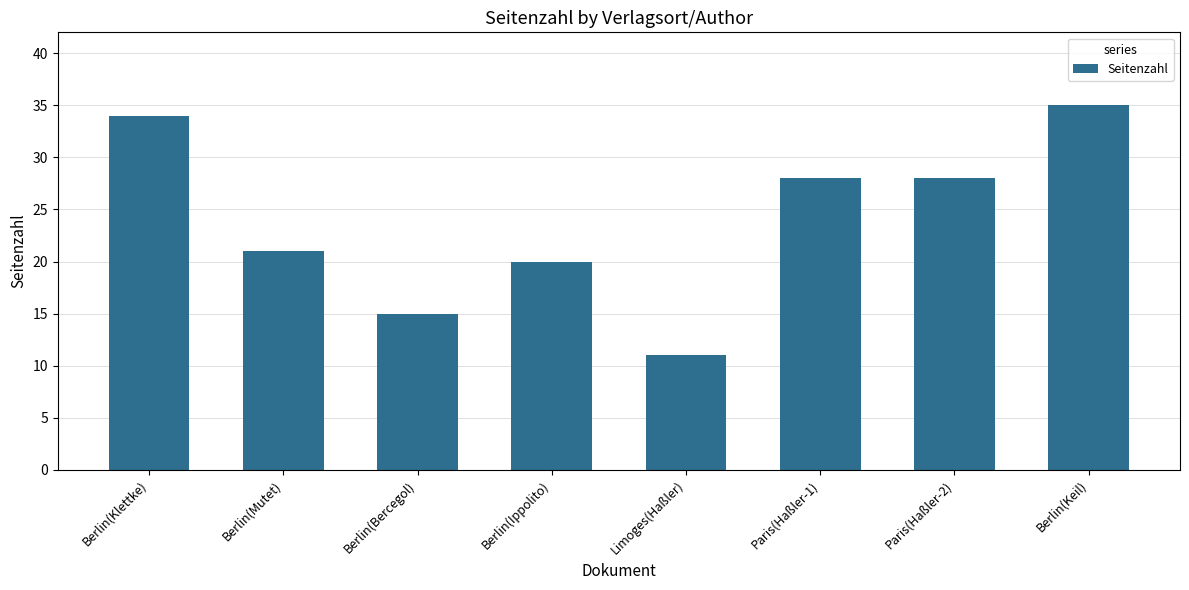

At which category does the chart reach its peak across all series?

Berlin(Keil)